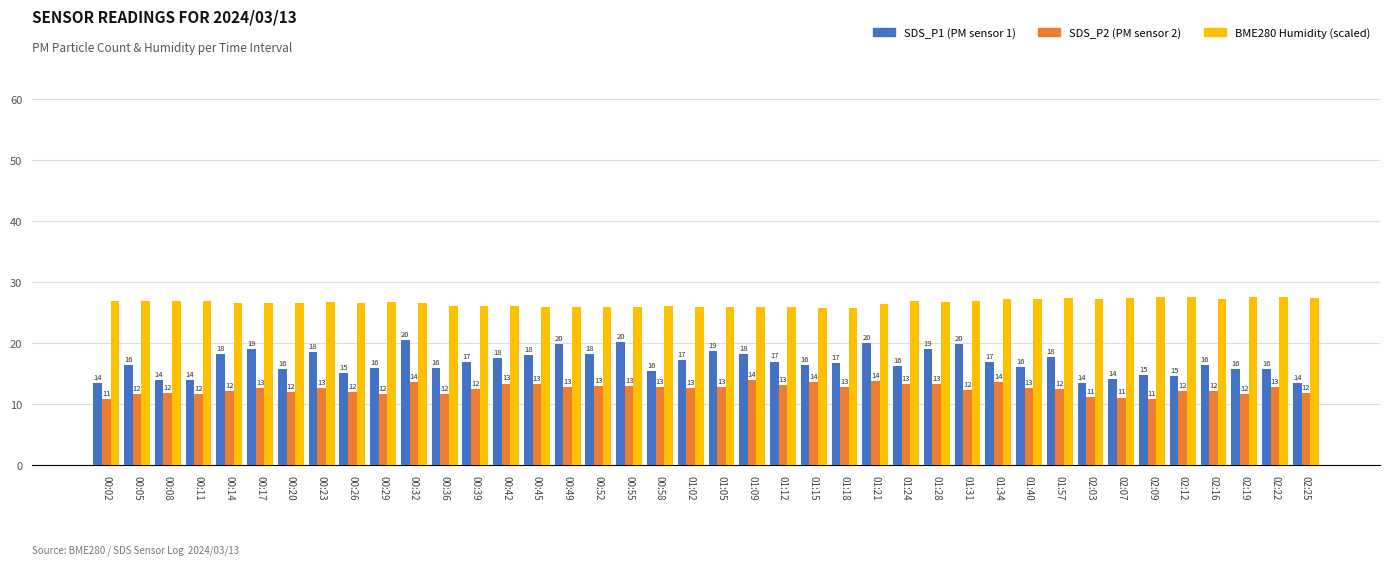

What is the smallest value displayed?

10.9